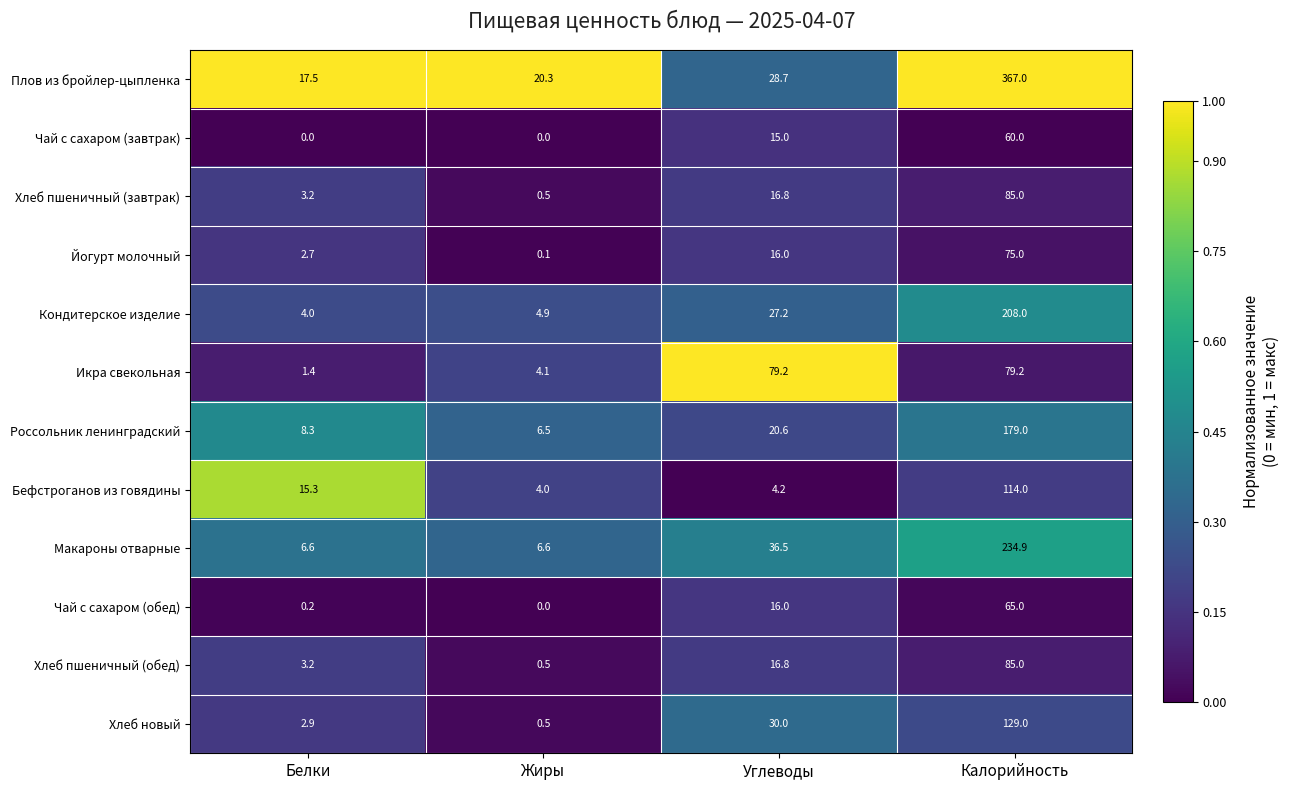

Rank the categories by Чай с сахаром (обед) value from highest to lowest.

Калорийность, Углеводы, Белки, Жиры